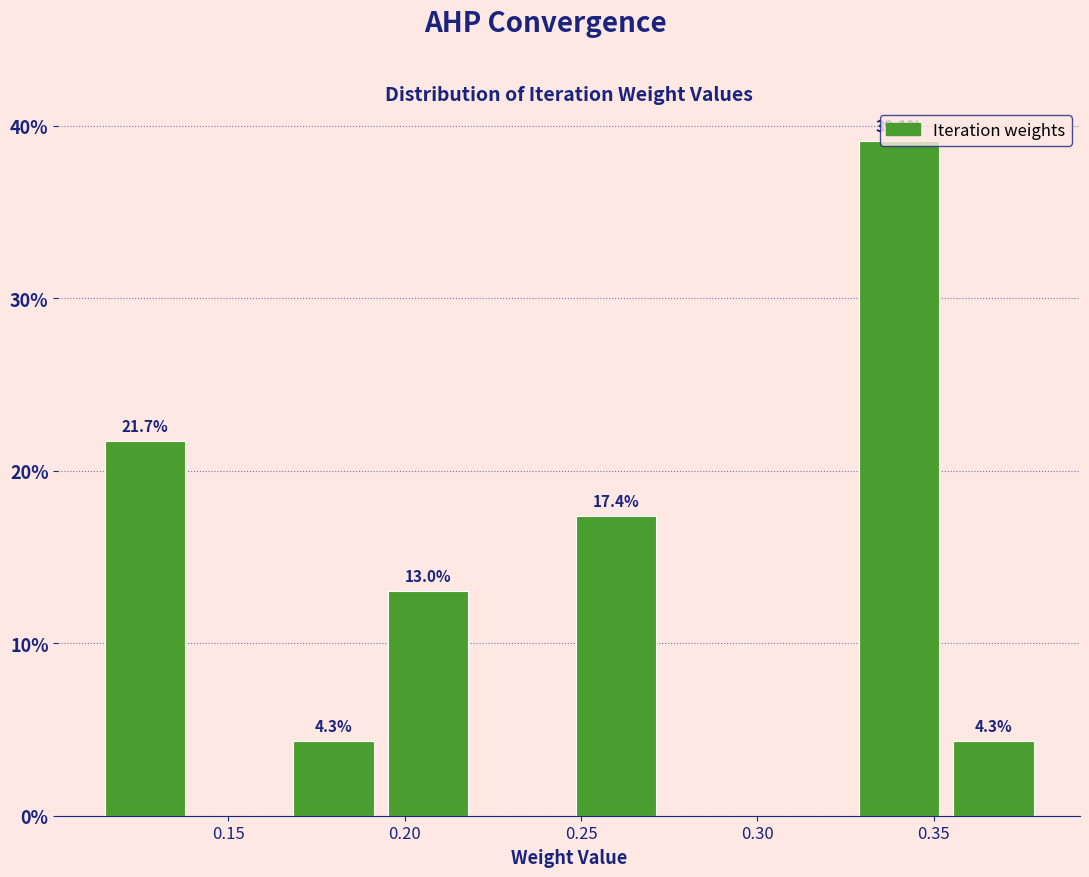

Which range on the x-axis has the tallest bar?

0.325 to 0.355